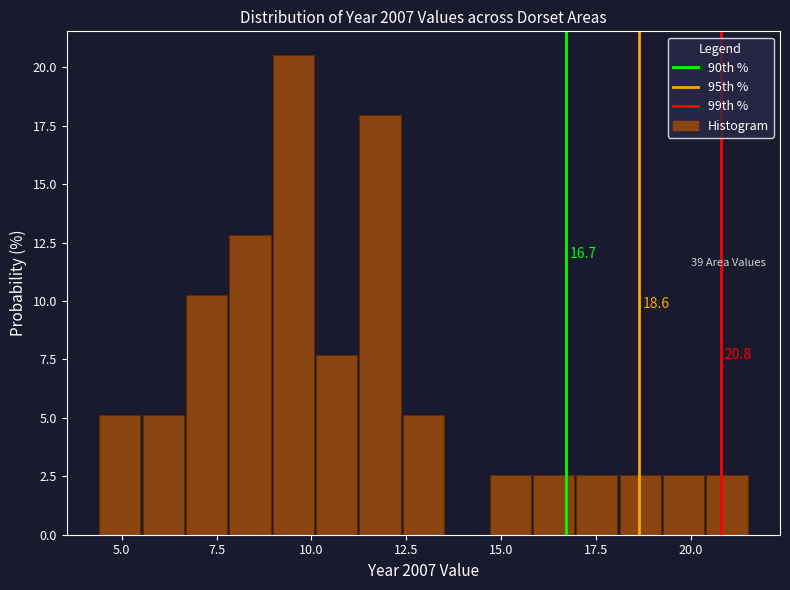

Read against the x-axis, roughly where is the centre of the tallest bar?

9.5